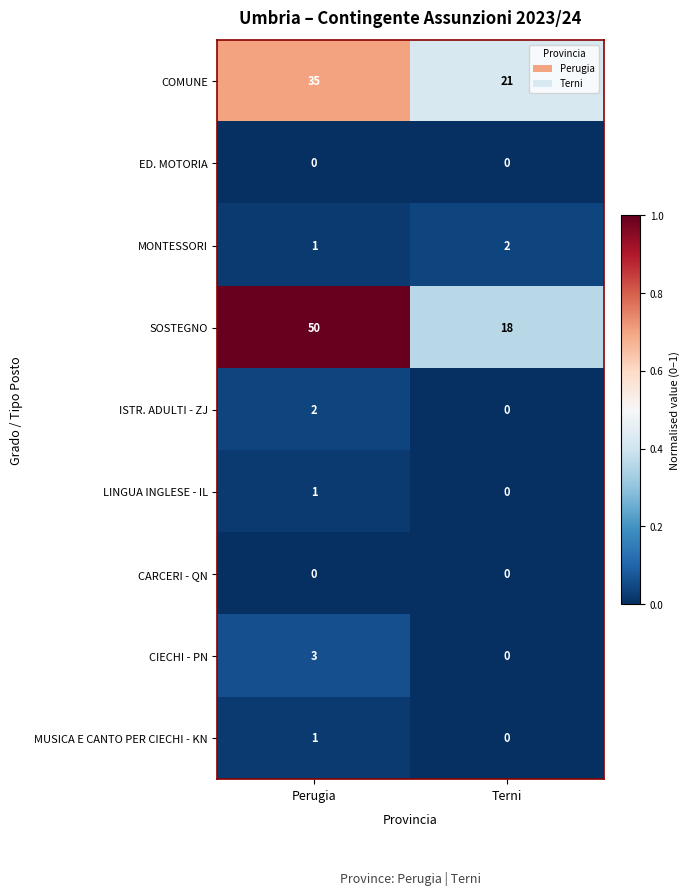

Which category has the lowest value in the MONTESSORI series?

Perugia